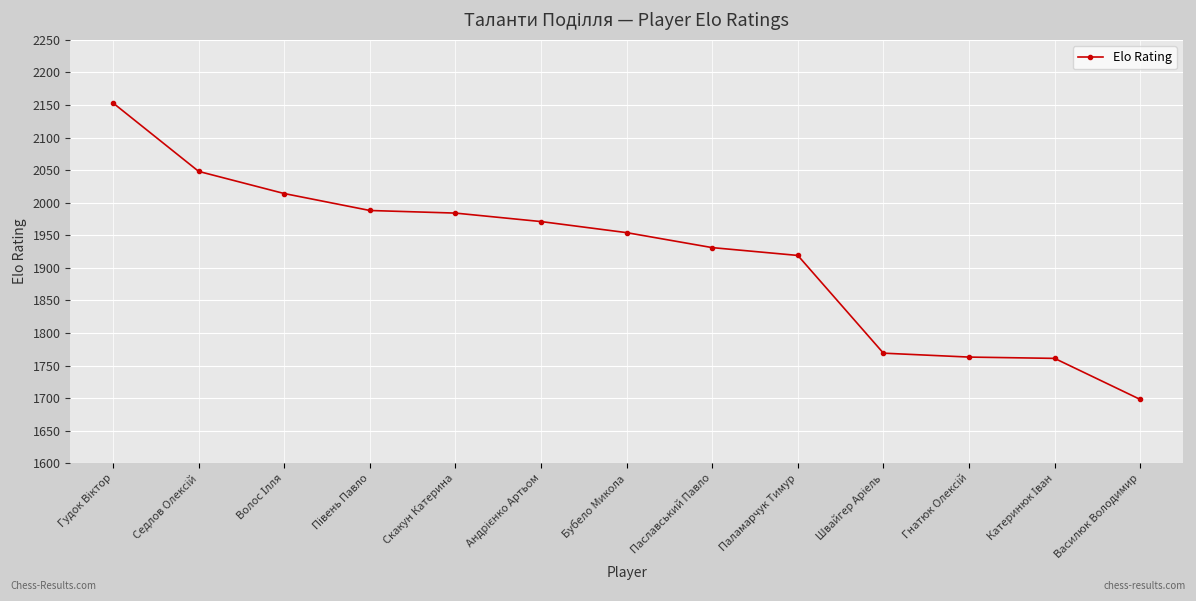

What is the sum of all values?

24953